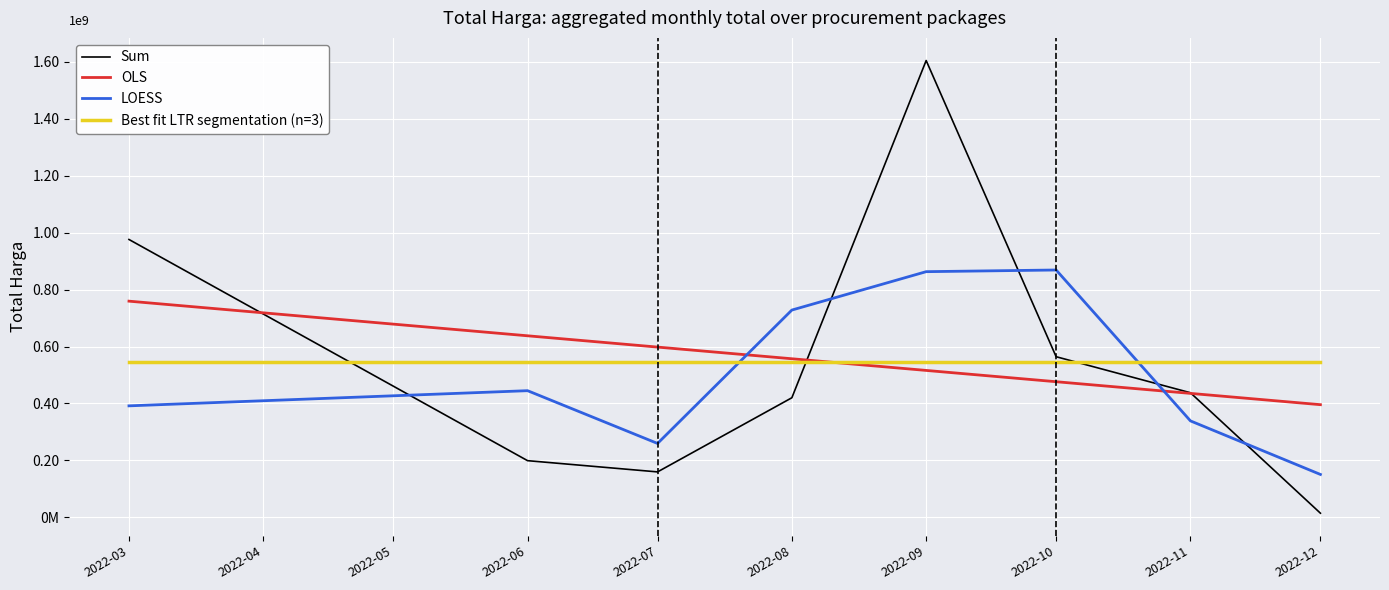

Which series ends up on top after the final intersection of LOESS and Sum?

LOESS